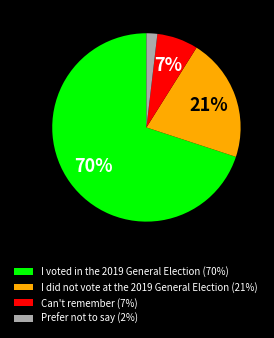

To the nearest percent, what is the combined percentage of I did not vote at the 2019 General Election and I voted in the 2019 General Election?

91%